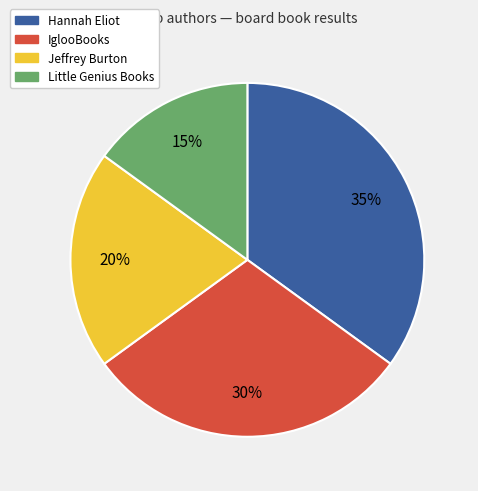

Count the number of slices in the pie.

4